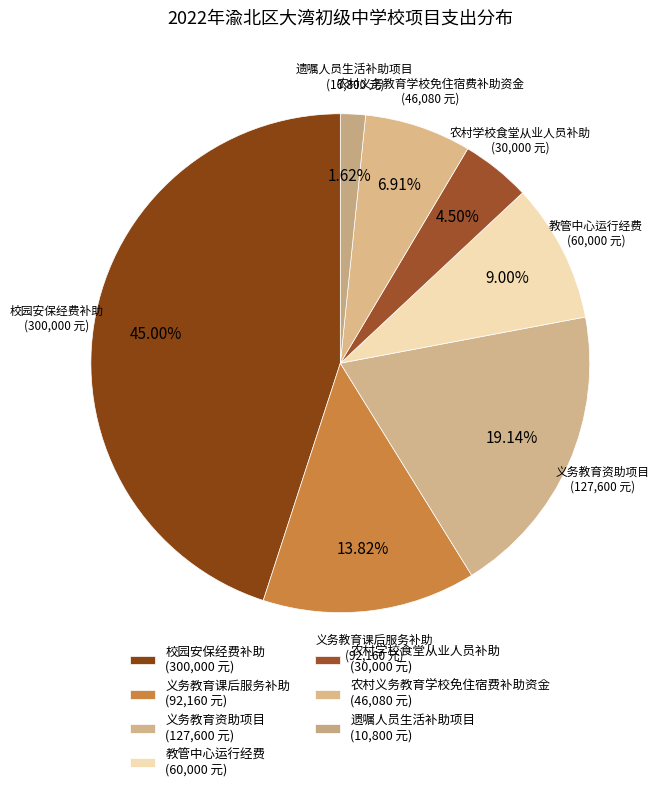

To the nearest percent, what is the difference between the largest and smallest slice percentages?

43%